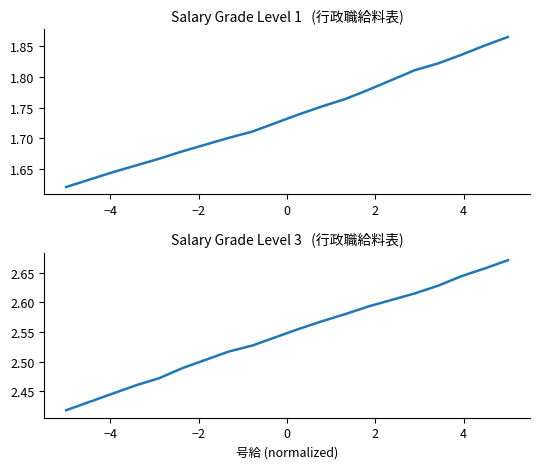

List the series in order of their peak value, lowest first.

1級, 3級